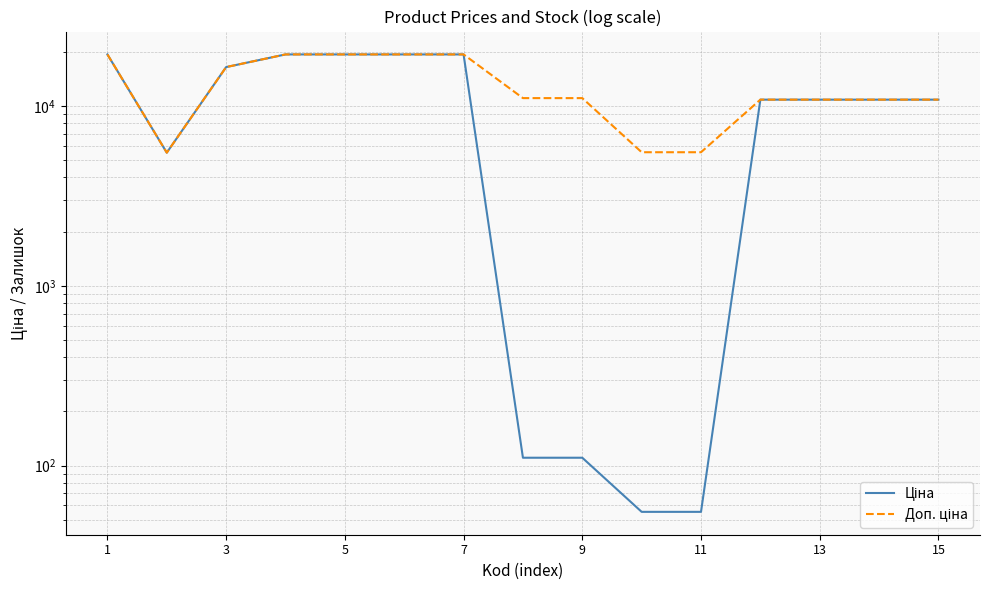

How many data points in Доп. ціна are above 11055?

6